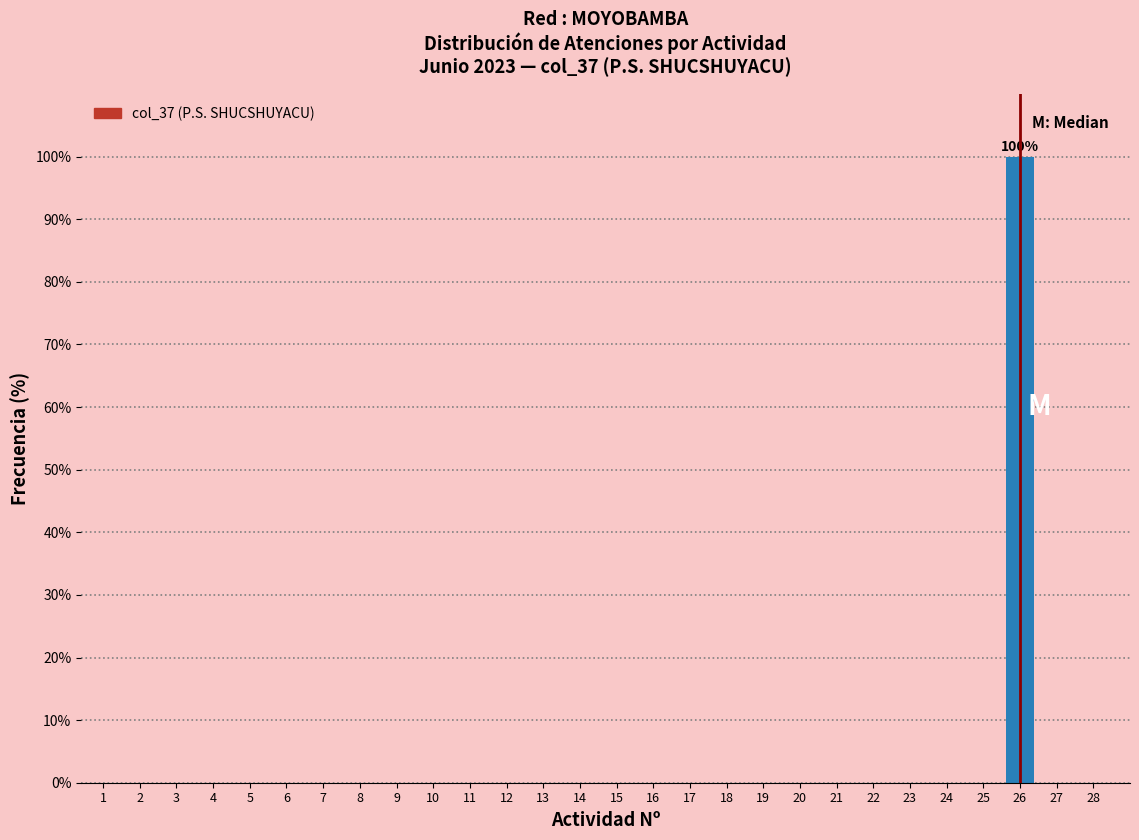

Reading left to right, extract all data points from this chart.

1=0	2=0	3=0	4=0	5=0	6=0	7=0	8=0	9=0	10=0	11=0	12=0	13=0	14=0	15=0	16=0	17=0	18=0	19=0	20=0	21=0	22=0	23=0	24=0	25=0	26=100	27=0	28=0